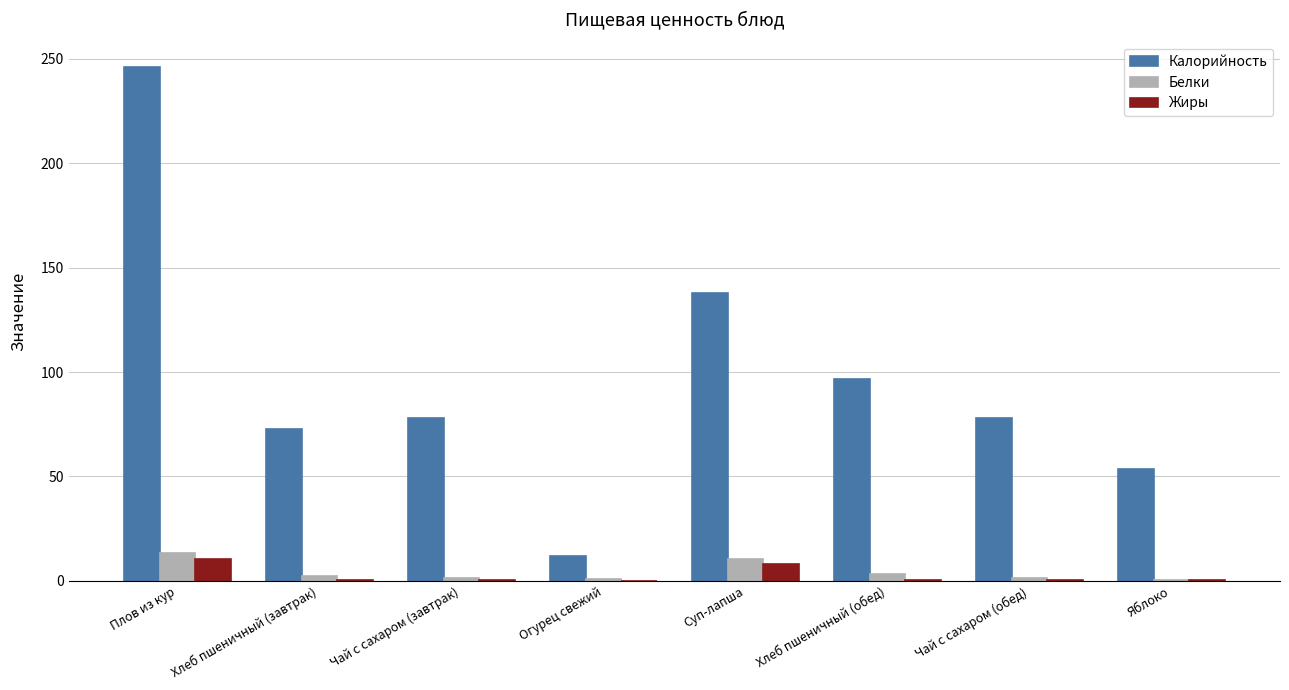

Which label corresponds to the largest value in the chart?

Плов из кур